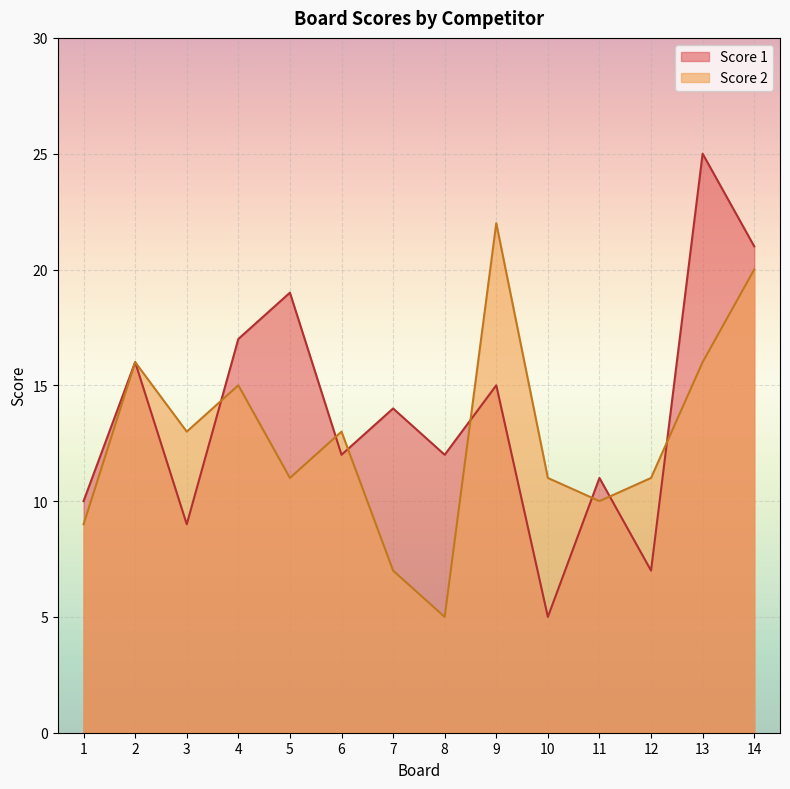

Which has a higher value, 8 or 3?

8